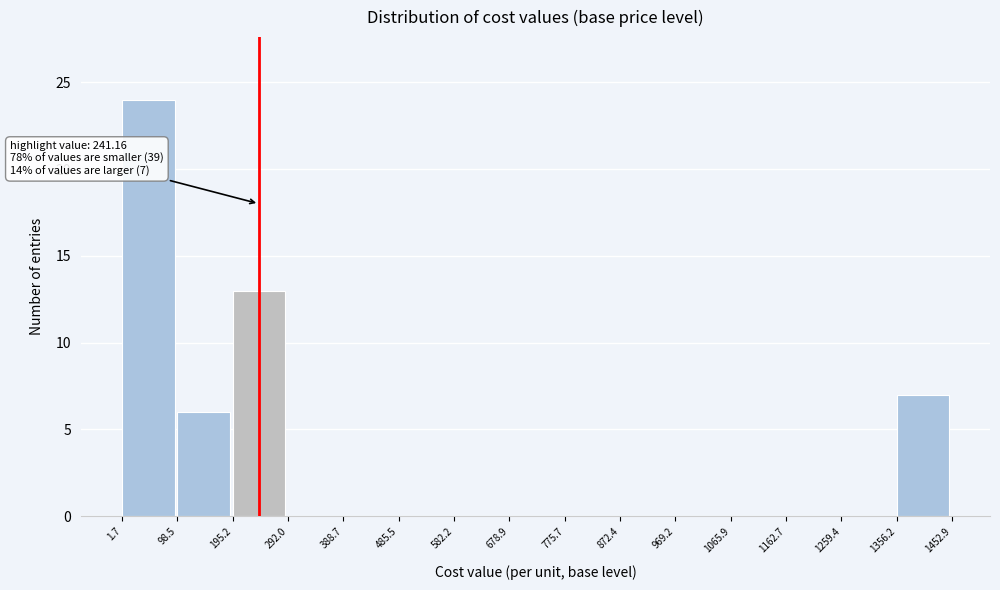

Over which range of the x-axis is the bar tallest?

1.7 to 98.5